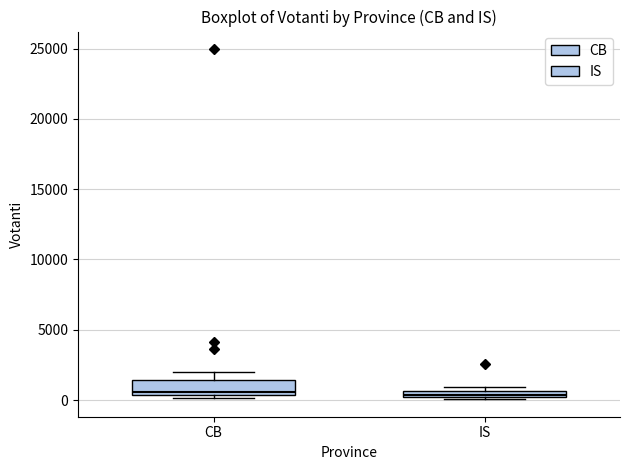

Where is the upper edge of the box for IS on the y-axis? The values are not printed on the chart, so give them approximately, as read against the axis.

500